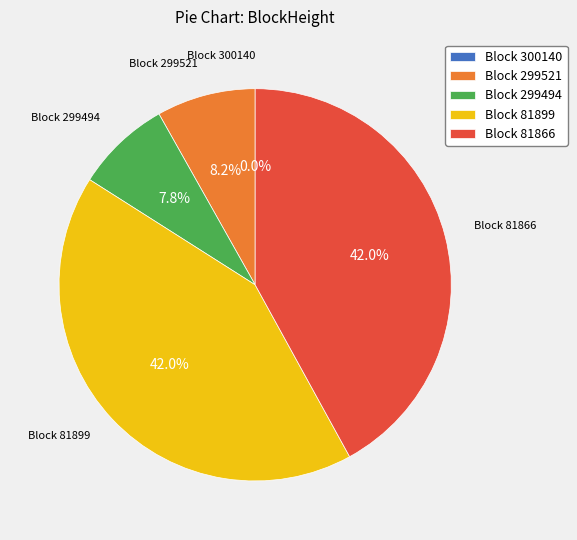

Is Block 299494 the majority of the pie?

No